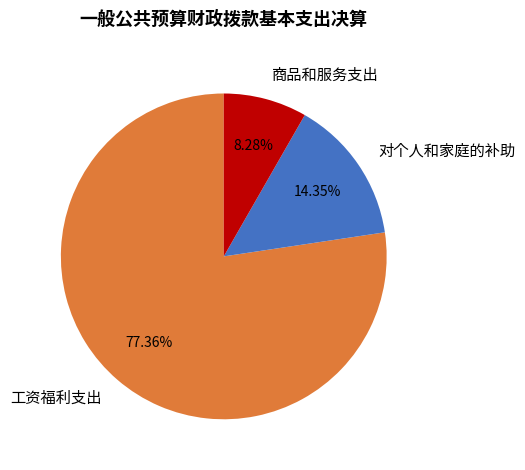

What percentage is NOT represented by 工资福利支出?

22.6%